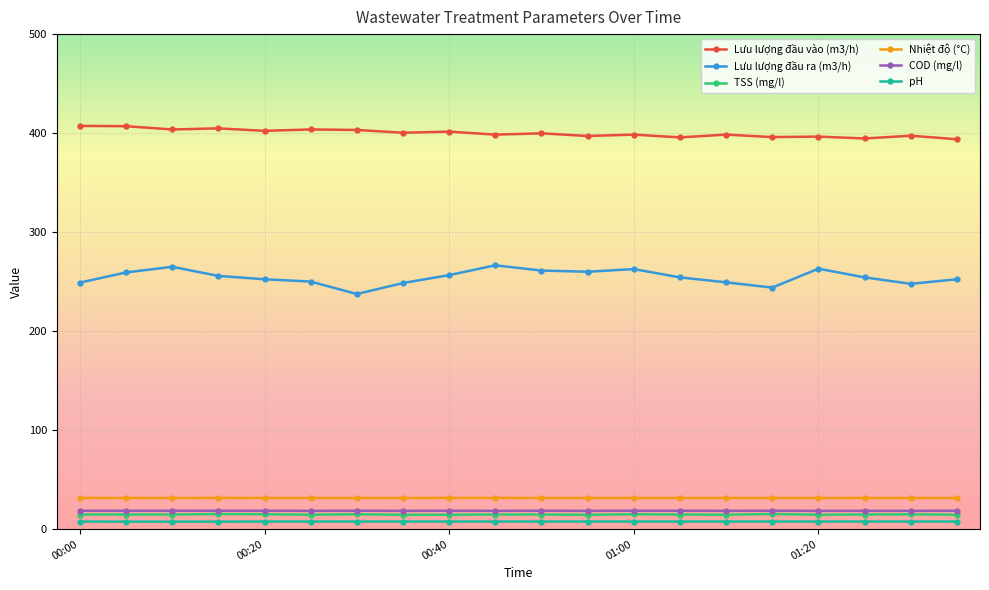

Does the chart display data point markers on the line(s)?

Yes